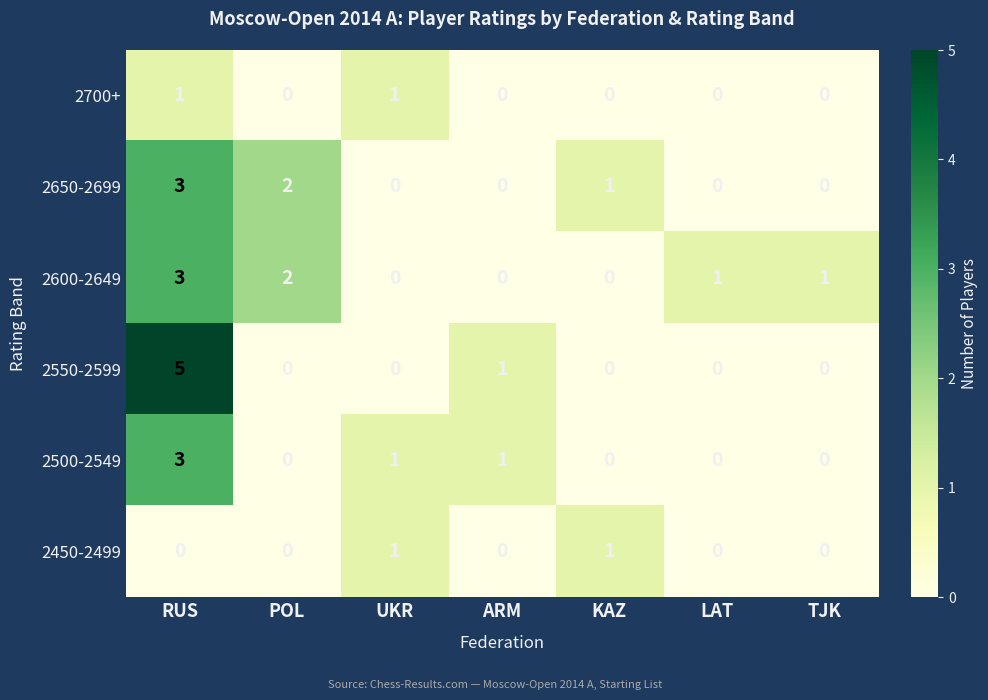

Is it true that 2600-2649 equals 0 at UKR?

True